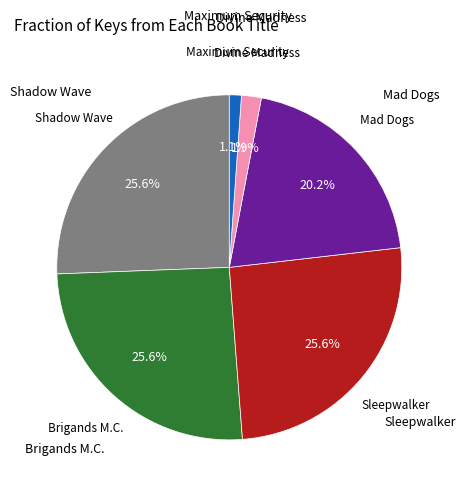

To the nearest percent, what is the average slice percentage?

17%